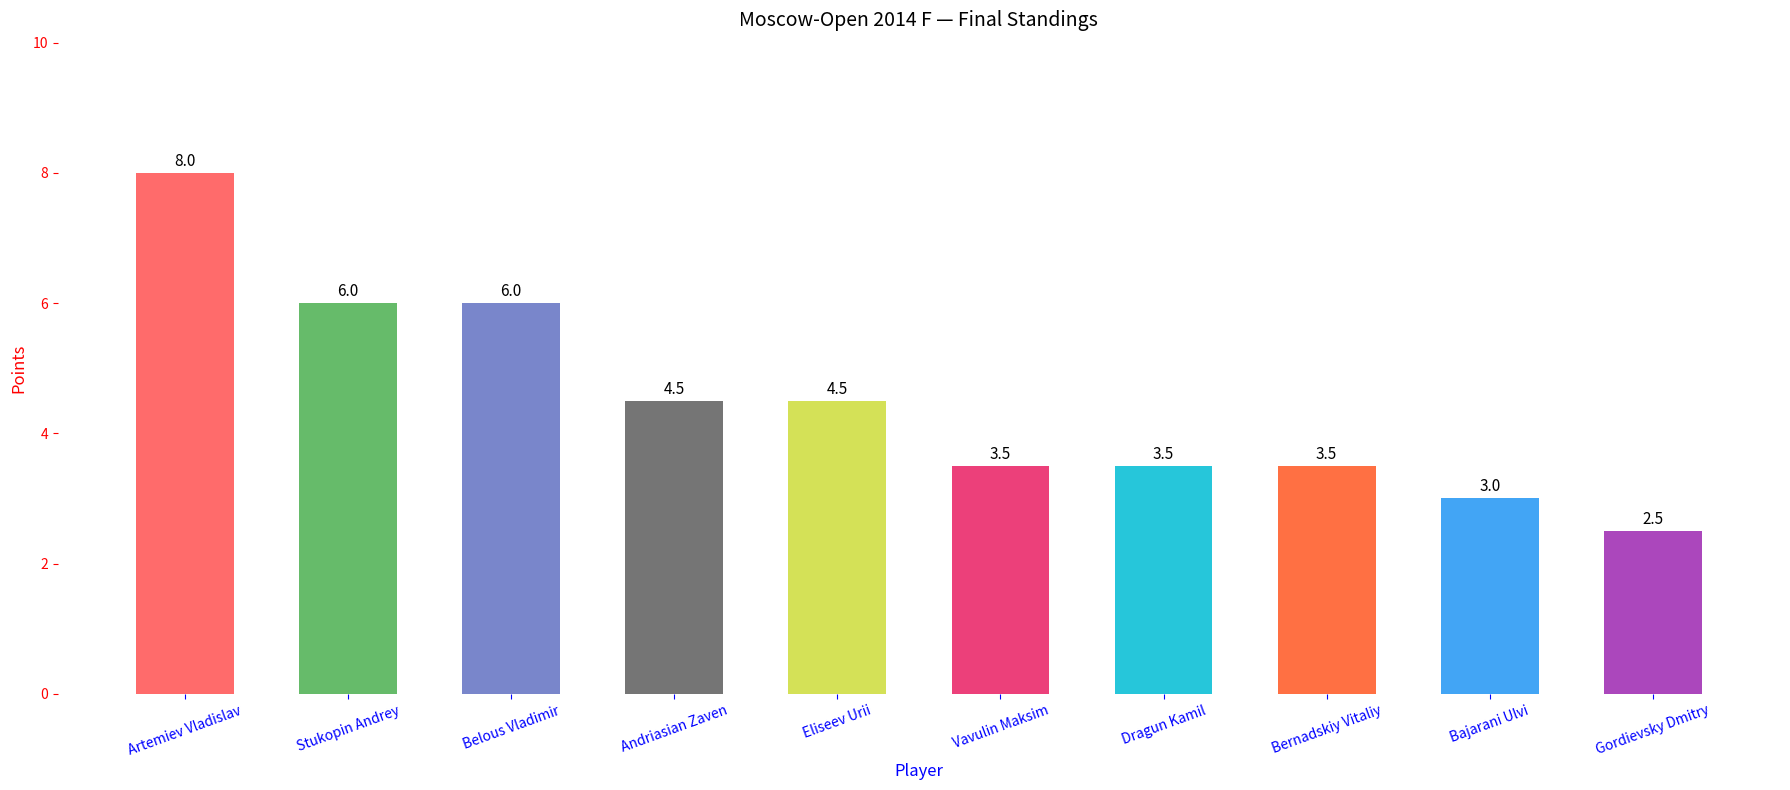

At which category does the chart reach its minimum across all series?

Gordievsky Dmitry